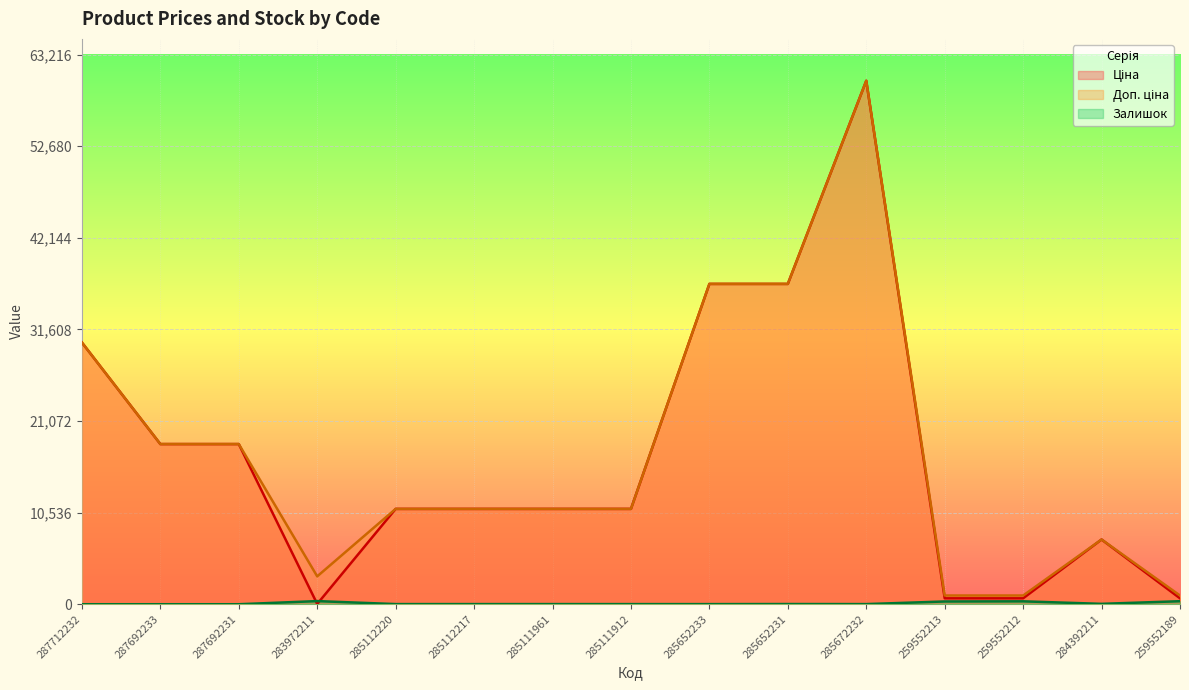

How many interior local valleys does the Залишок series have?

3